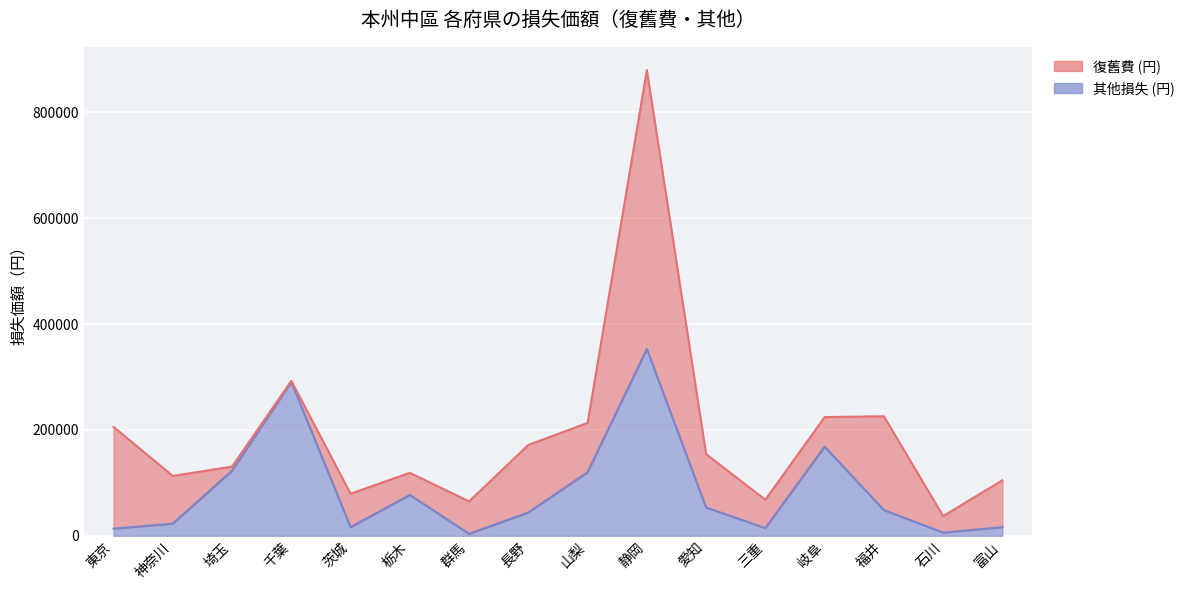

Is it true that the value at 山梨 is 190896?

False